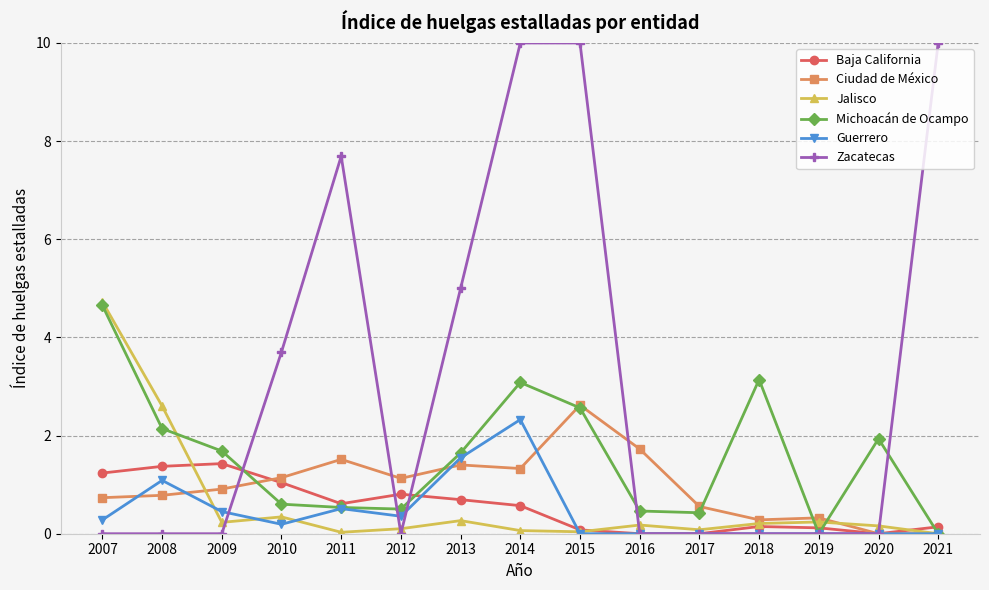

The value of Ciudad de México at 2010 is 0.7. True or false?

False